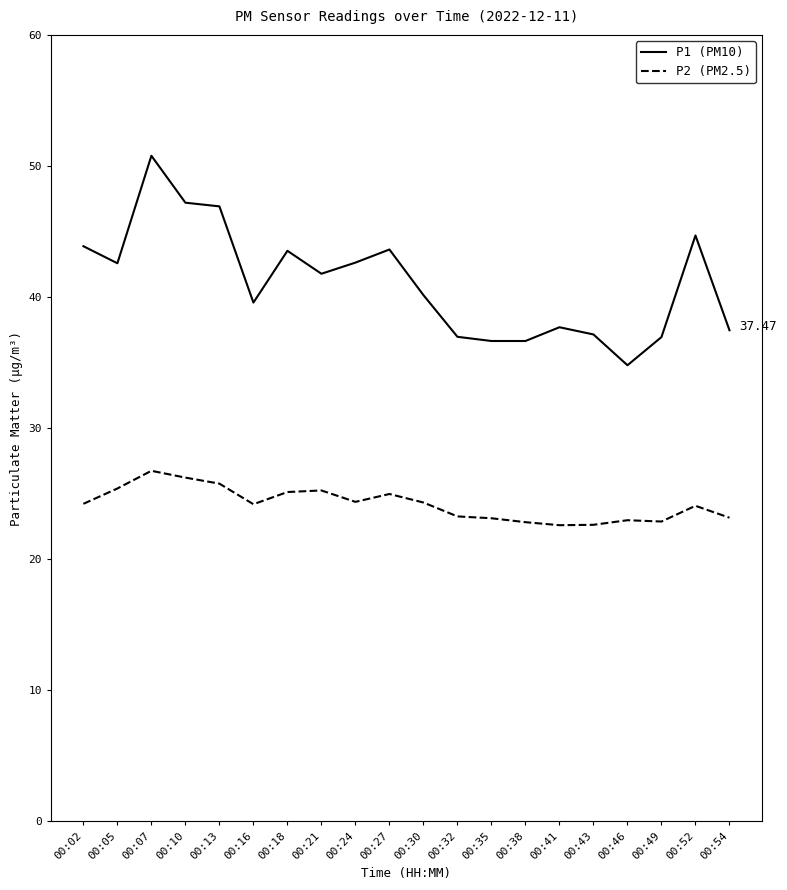

True or false: P1 (PM10) and P2 (PM2.5) intersect in this chart.

False